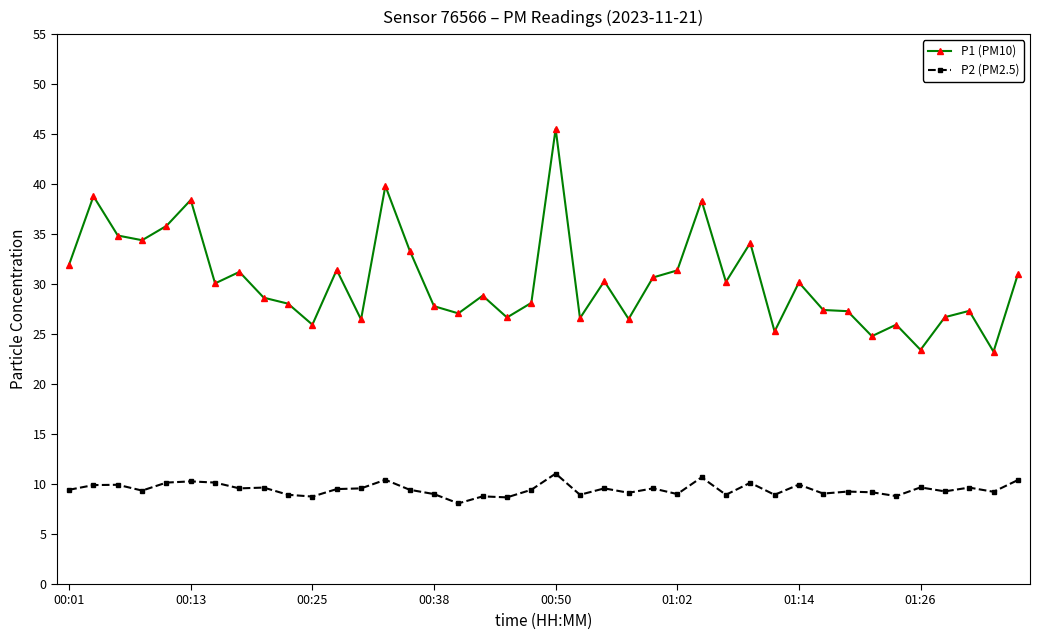

What is the value of the P1 (PM10) point at the 1st from the left?

32.0